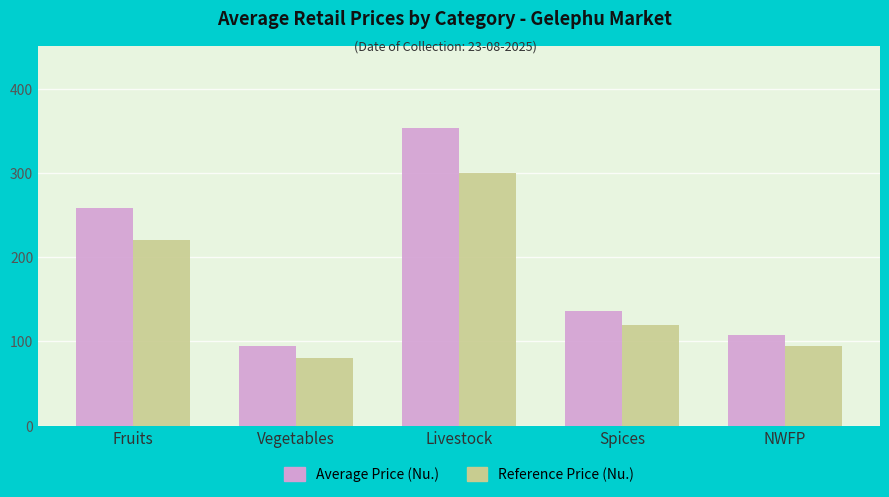

Reading left to right, list all the values displayed in this chart.

Average Price (Nu.): 257.8	94.5	353.8	136.7	107.8
Reference Price (Nu.): 220.0	80.0	300.0	120.0	95.0